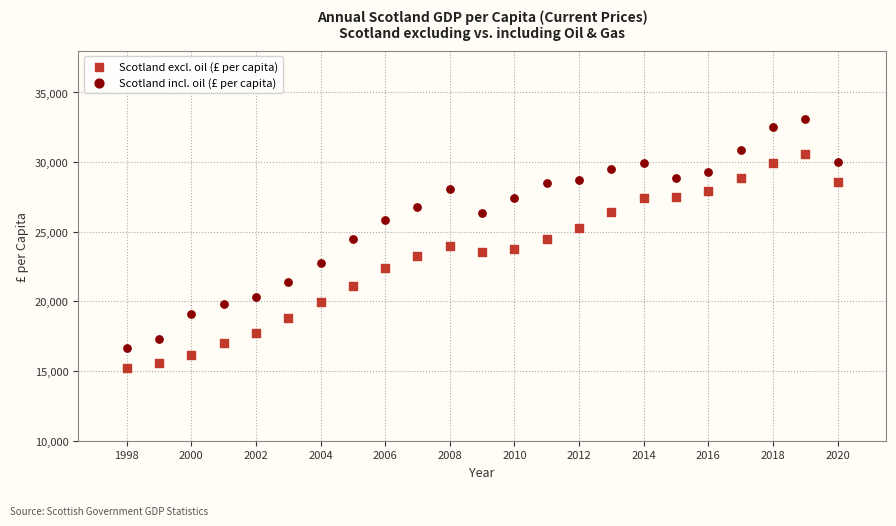

Which series contains the highest Y value?

Scotland incl. oil (£ per capita)